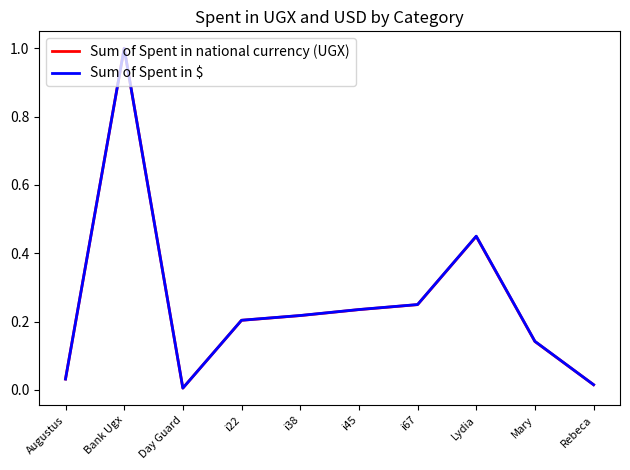

The value of Sum of Spent in $ at Day Guard is 0.0. True or false?

True